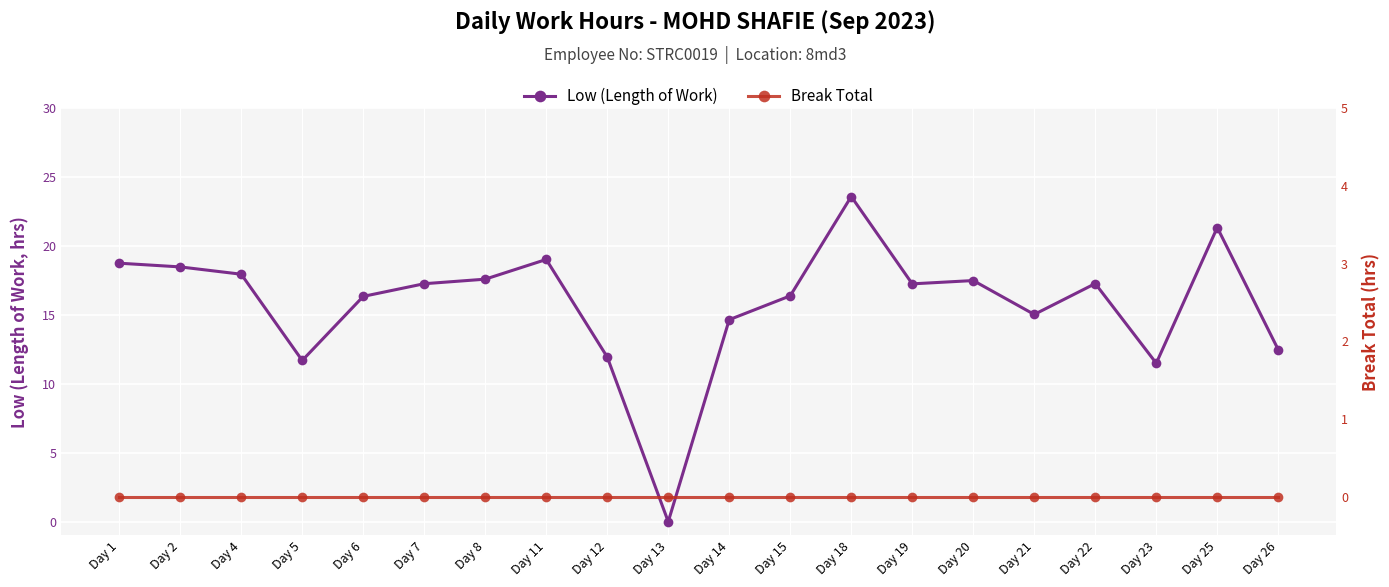

Which has a higher value, Day 26 or Day 11?

Day 11